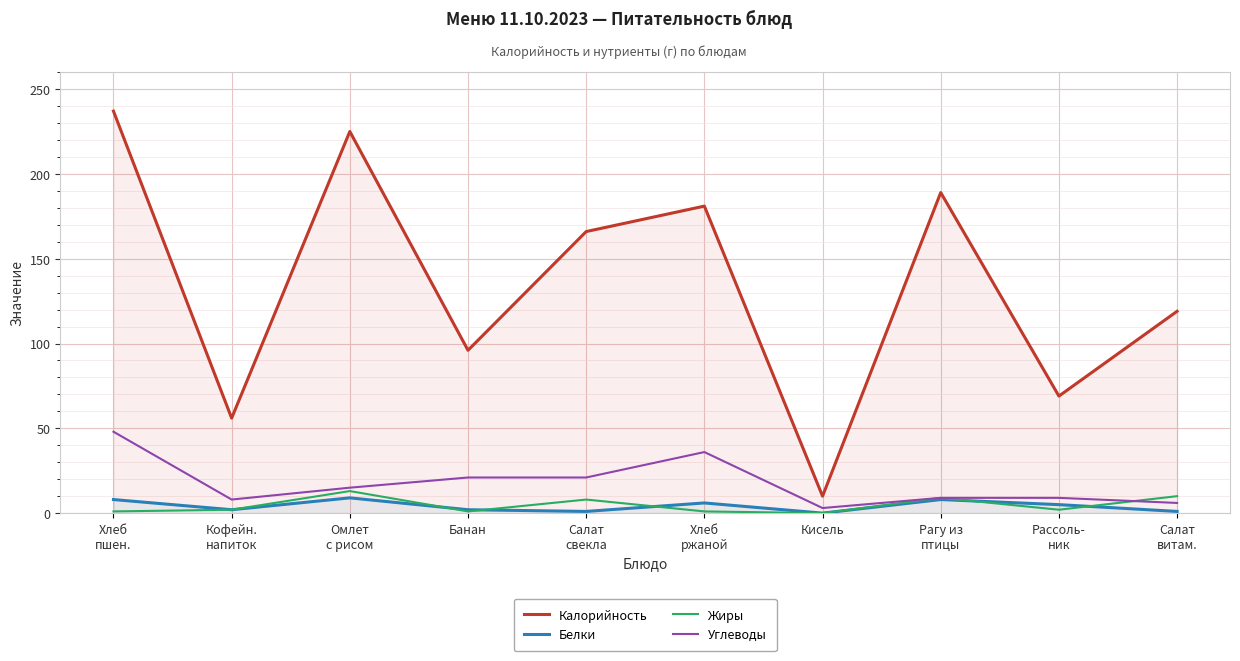

What position from the left is Салат
свекла?

5